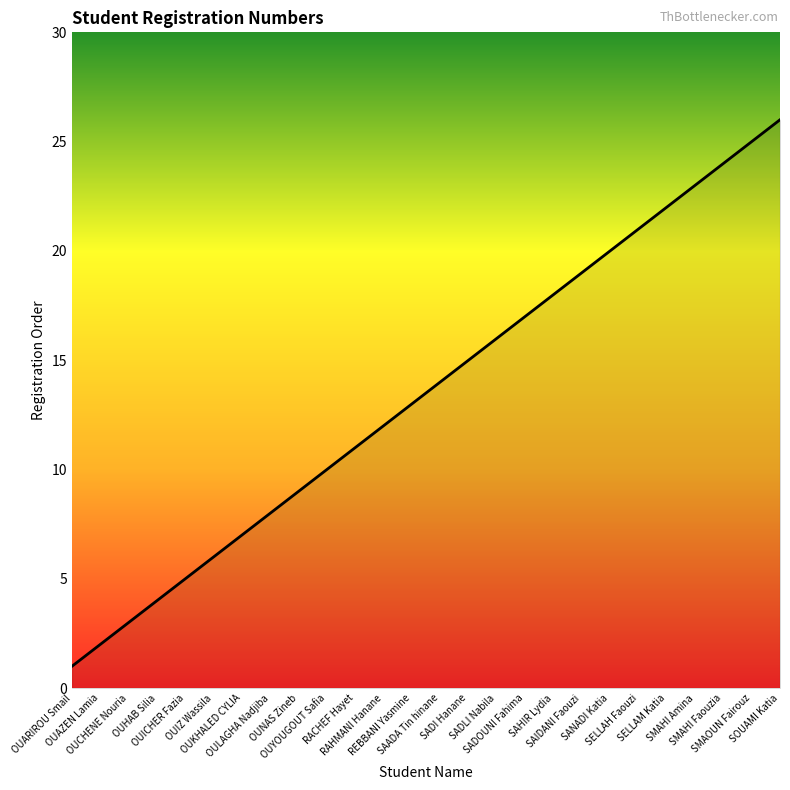

What is the sum of the values at RACHEF Hayet and OULAGHA Nadjiba?

19